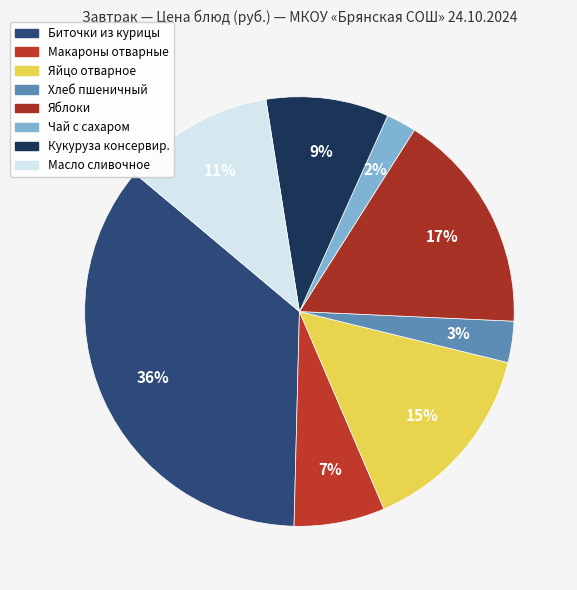

What percentage is the Масло сливочное slice, to the nearest percent?

11%